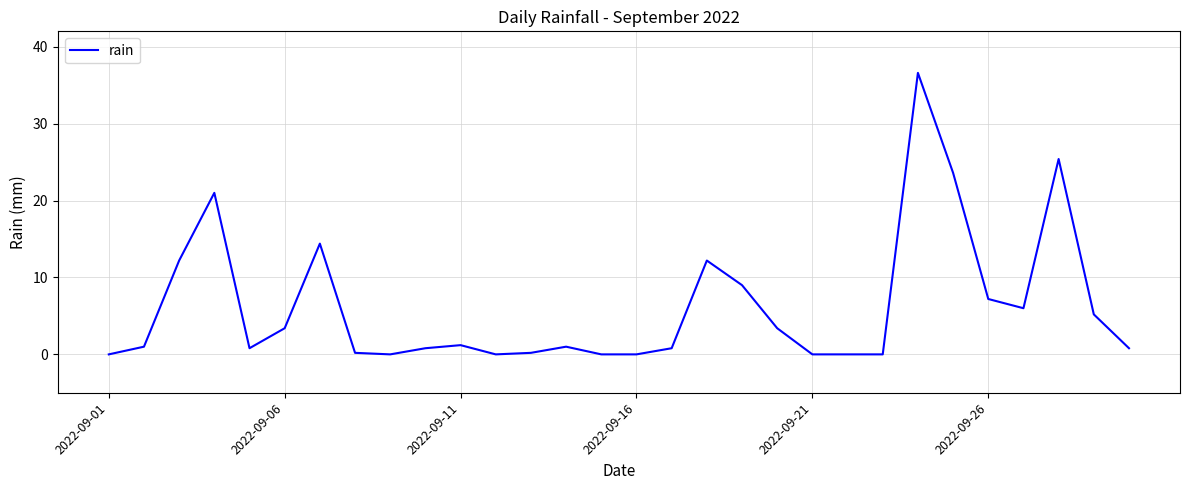

Does the chart have visible grid lines?

Yes